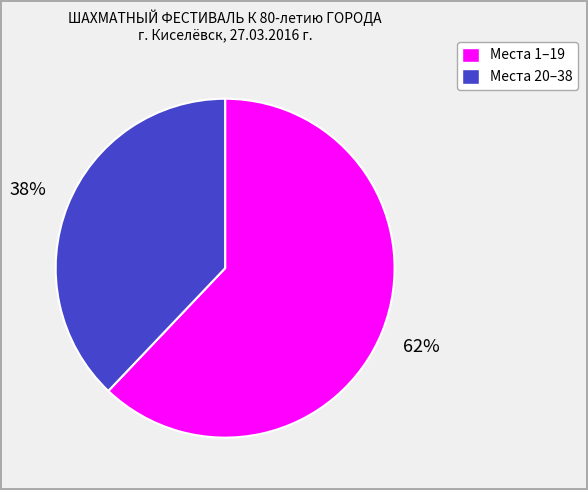

How many segments does this pie chart have?

2